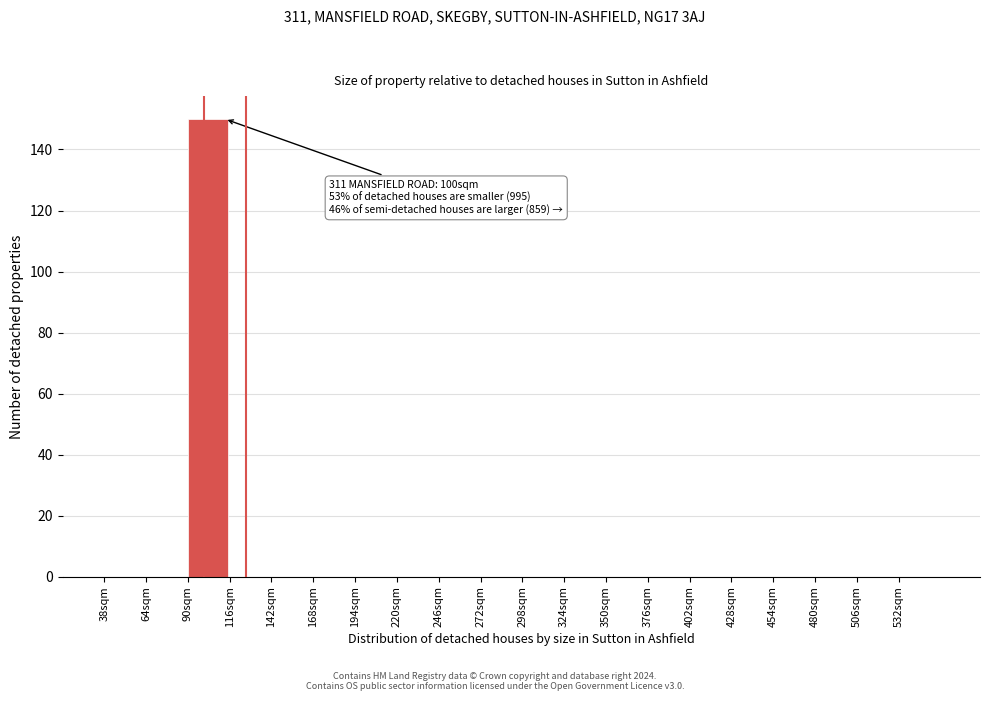

Which range on the x-axis has the tallest bar?

90 to 116